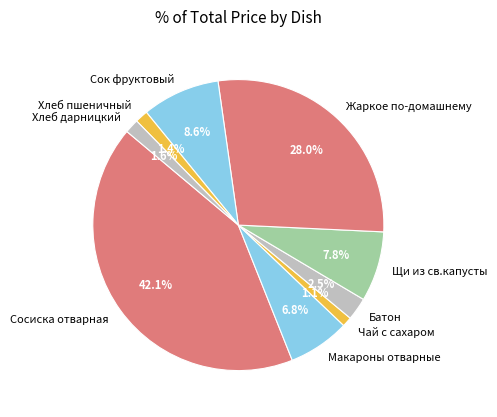

True or false: Макароны отварные accounts for 1% of the total.

False